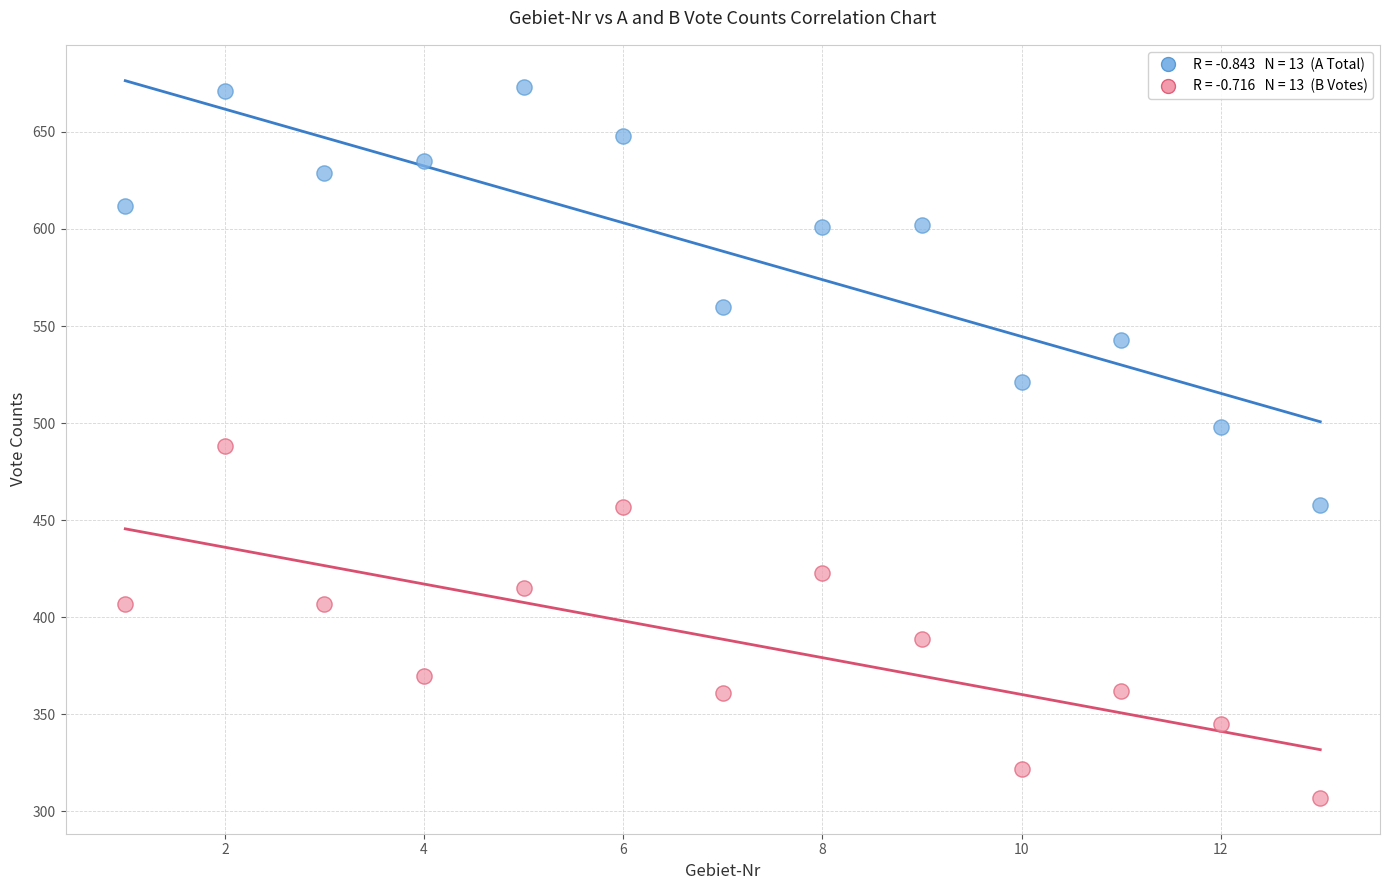

Across all data points, what is the range of X values (max minus min)?

12